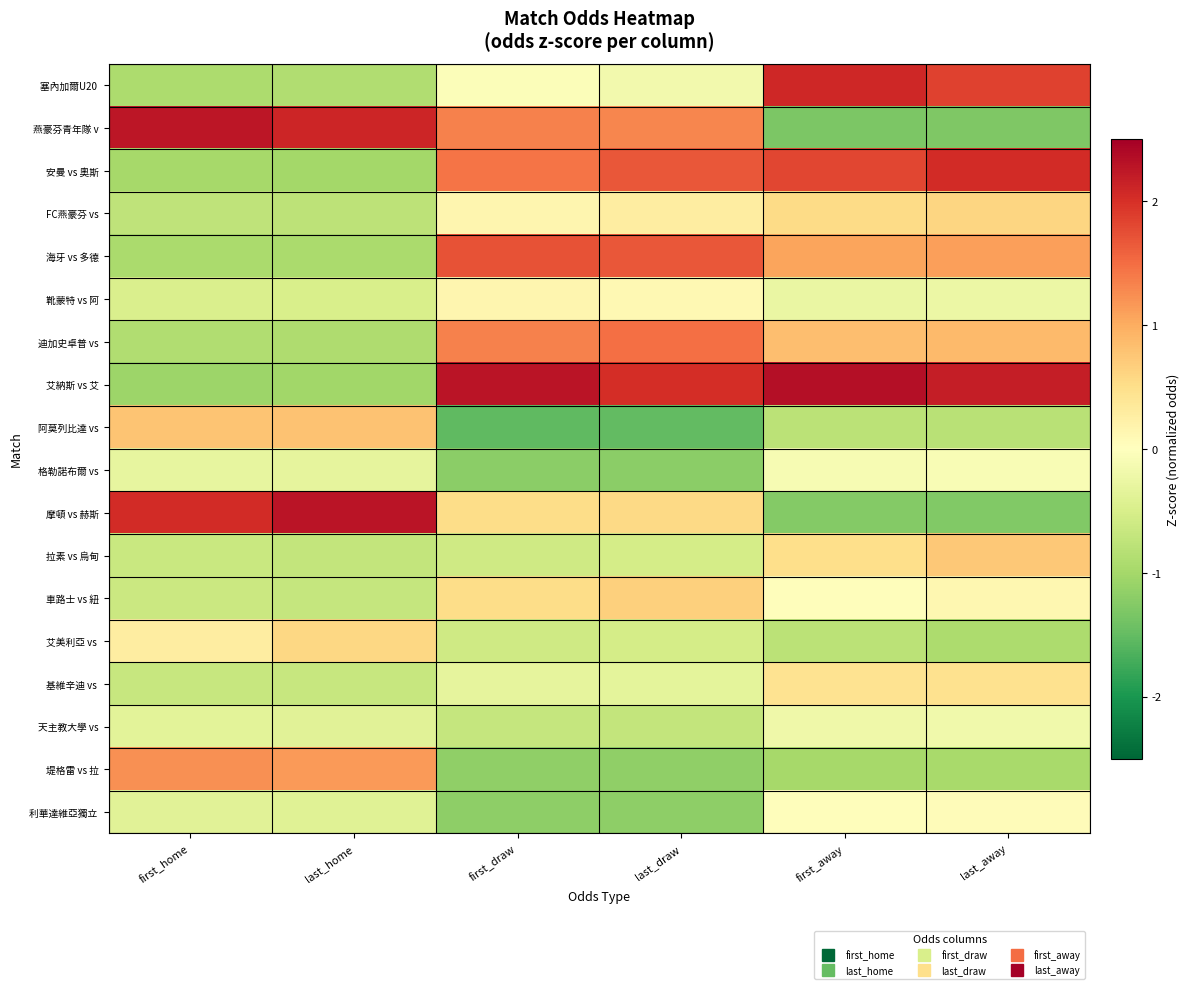

How many series are shown in this chart?

18